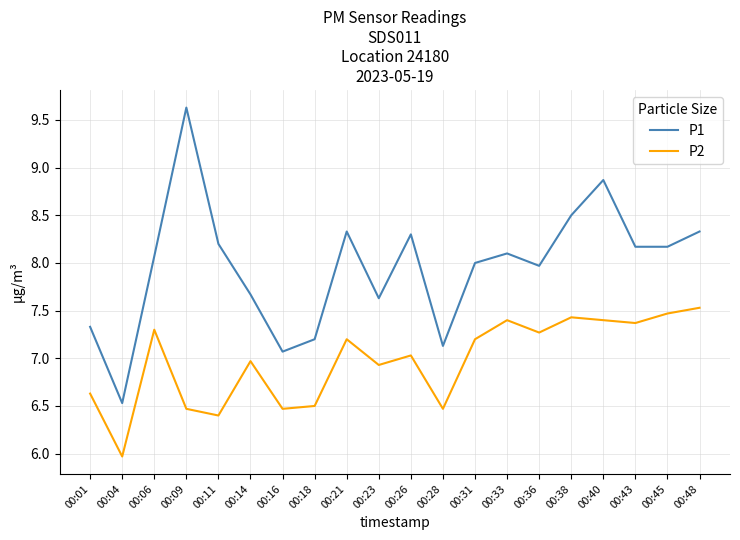

In P2, how many points are higher than both neighbors (excluding endpoints)?

6